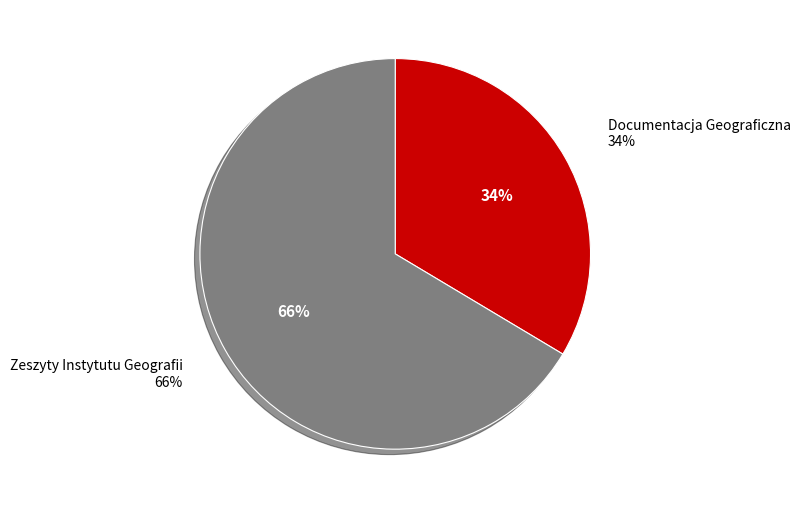

Which category has the biggest portion of the pie?

Zeszyty Instytutu Geografii